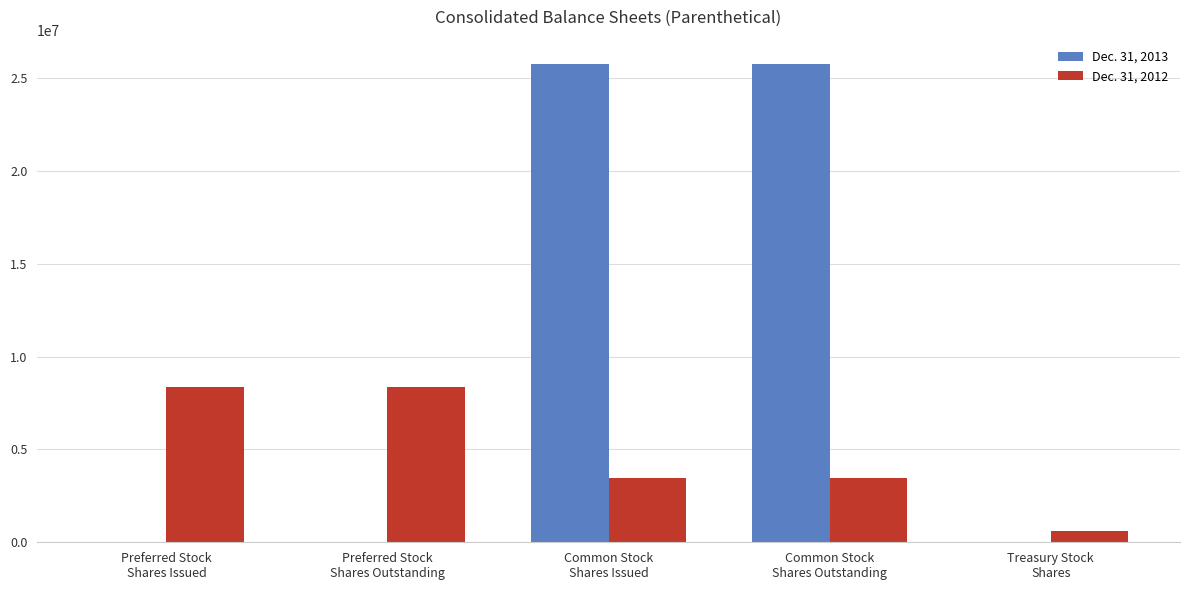

Which series has the widest spread of values?

Dec. 31, 2013